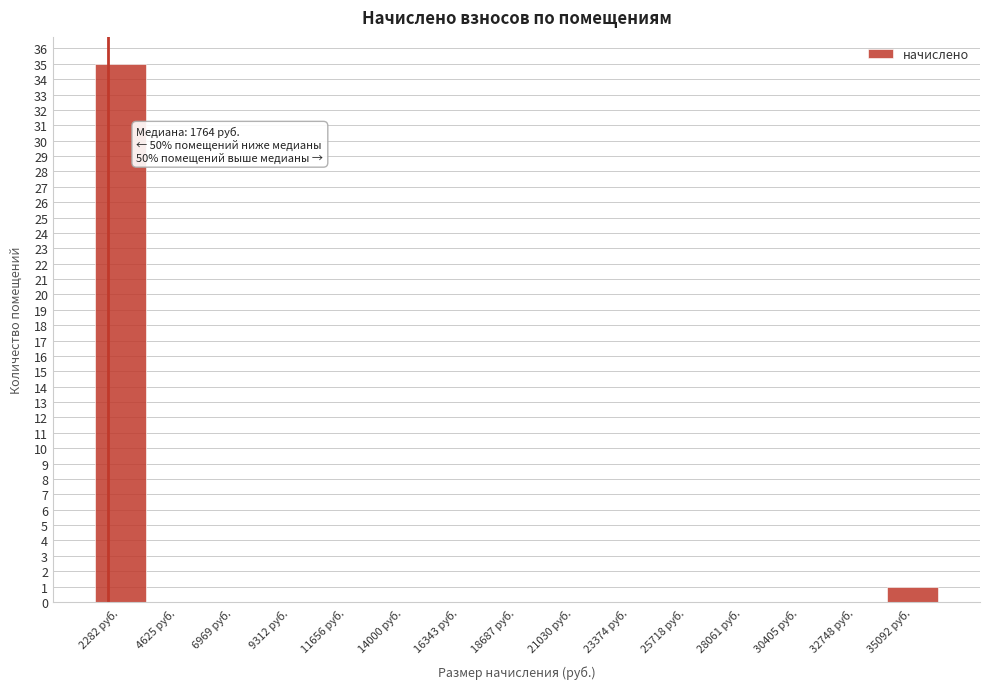

Which range on the x-axis has the tallest bar?

1000 to 3500